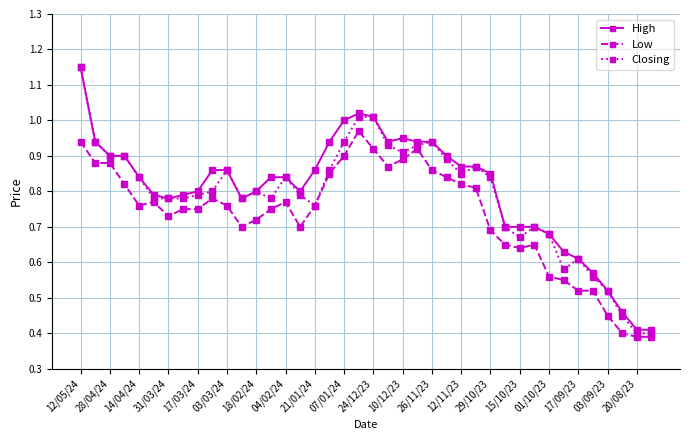

Which series has the largest range (max minus min)?

Closing